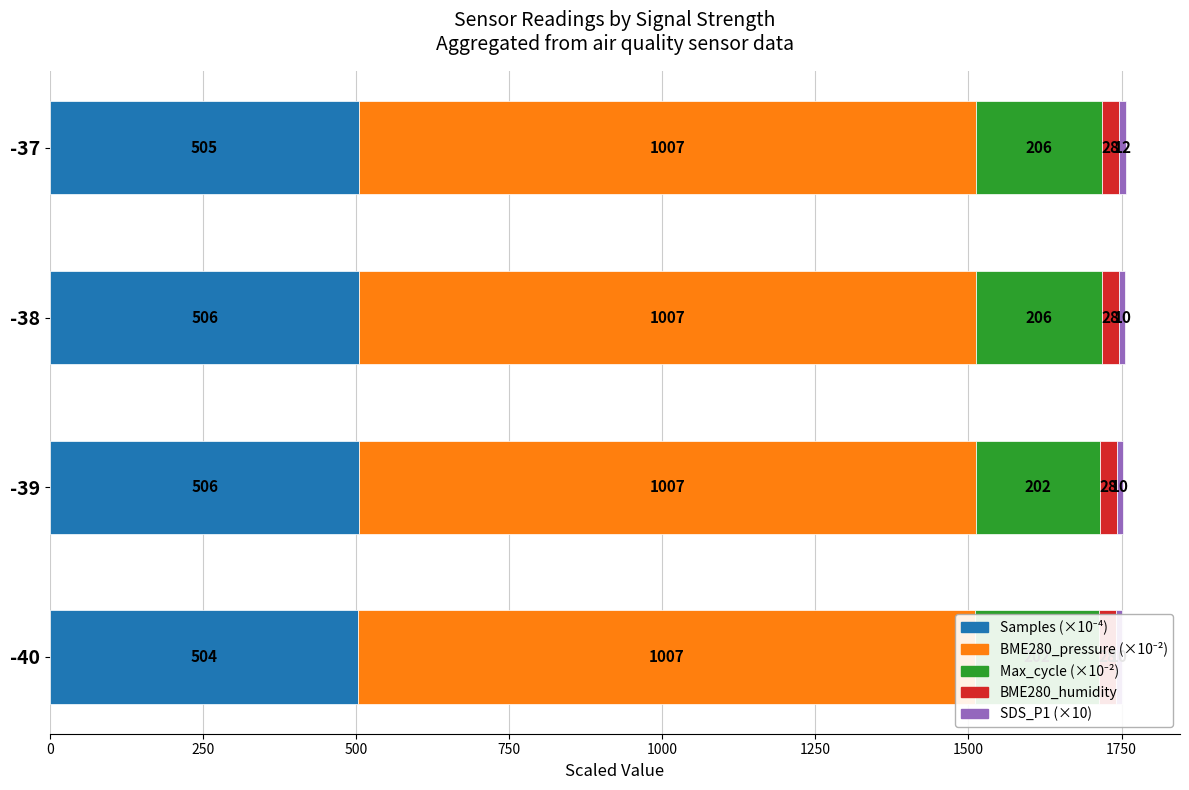

Between -37 and -40, which is larger?

-37